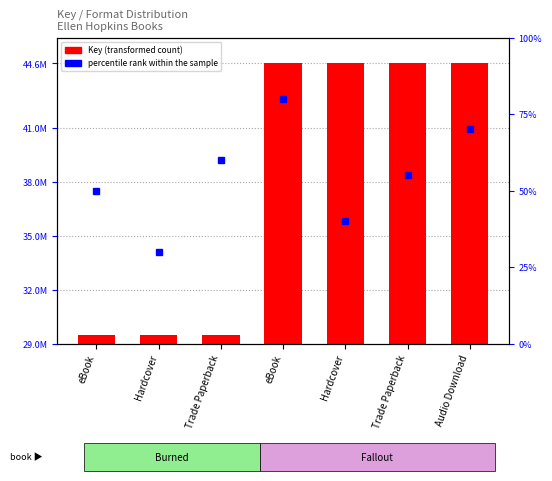

Is it true that the value at Hardcover is 226484?

False